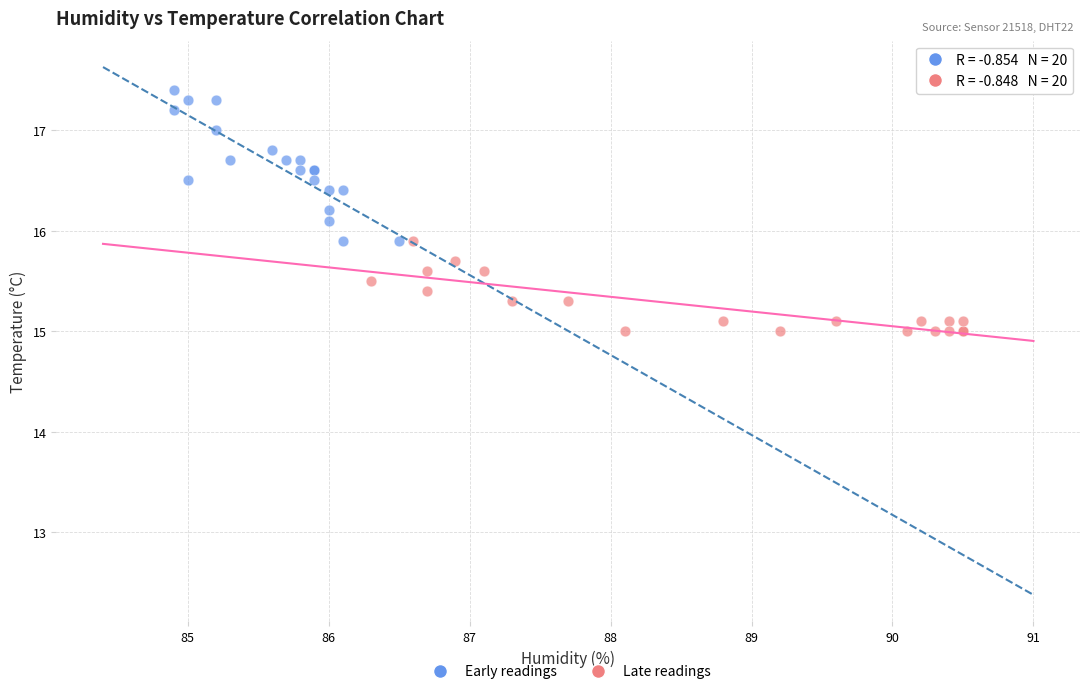

Which series reaches the minimum Y coordinate?

Late readings